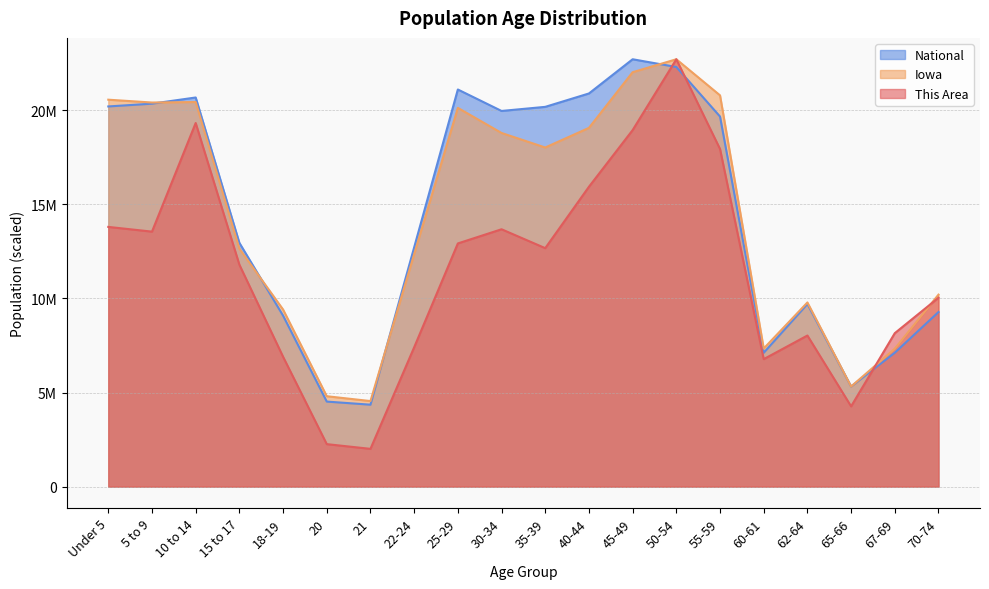

Reading right to left, what are all the values shown in this chart?

This Area: 70-74=10036946.3	67-69=8155018.9	65-66=4265702.2	62-64=8029557.0	60-61=6774938.8	55-59=17941041.5	50-54=22708591.0	45-49=18944736.1	40-44=15933652.2	35-39=12671644.7	30-34=13675339.3	25-29=12922568.4	22-24=7402247.9	21=2007389.3	20=2258312.9	18-19=6900400.6	15 to 17=11793411.9	10 to 14=19321121.6	5 to 9=13549877.5	Under 5=13800801.2
Iowa: 70-74=10201695.5	67-69=7330113.1	65-66=5320412.4	62-64=9786063.7	60-61=7339369.7	55-59=20791049.4	50-54=22708591.0	45-49=22020754.0	40-44=19062505.4	35-39=18019662.2	30-34=18791927.7	25-29=20124777.2	22-24=12351771.1	21=4546417.7	20=4803975.1	18-19=9410916.8	15 to 17=12645948.1	10 to 14=20436145.1	5 to 9=20409901.0	Under 5=20560142.9
National: 70-74=9278166.0	67-69=7115361.0	65-66=5319902.0	62-64=9704197.0	60-61=7113727.0	55-59=19664805.0	50-54=22298125.0	45-49=22708591.0	40-44=20890964.0	35-39=20179642.0	30-34=19962099.0	25-29=21101849.0	22-24=12712576.0	21=4354294.0	20=4519129.0	18-19=9086089.0	15 to 17=12954254.0	10 to 14=20677194.0	5 to 9=20348657.0	Under 5=20201362.0